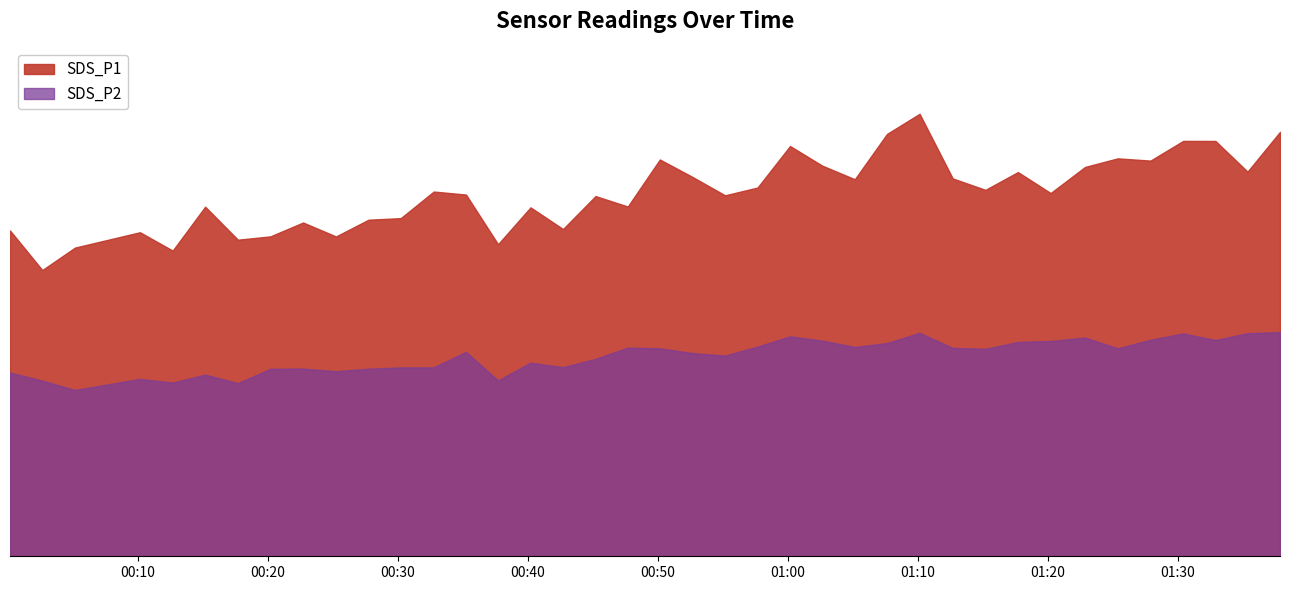

What is the value of the SDS_P2 point at the 18th from the left?

65.5